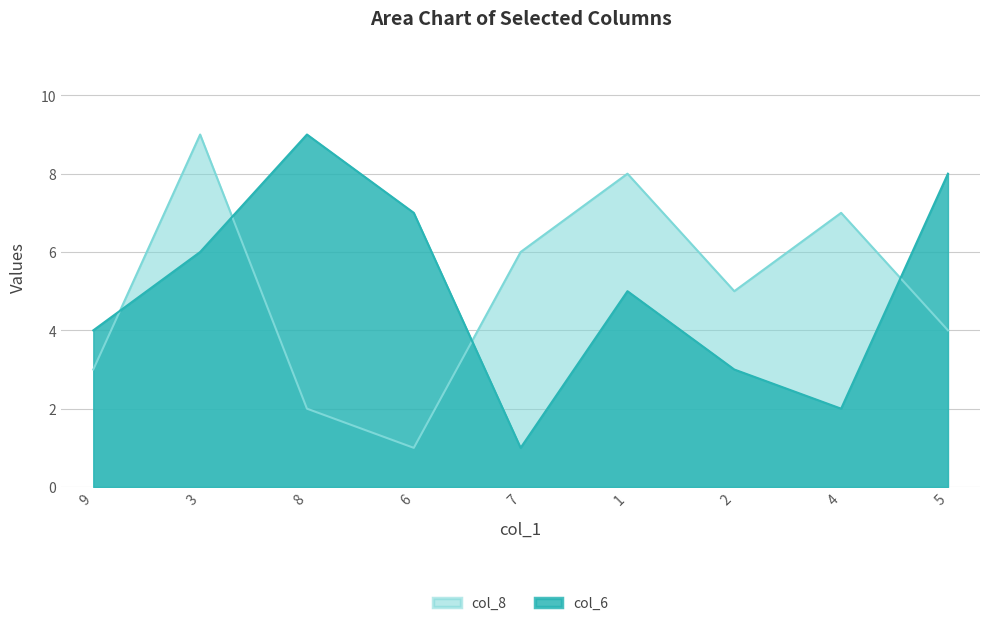

How many values in the col_6 series exceed 5?

4